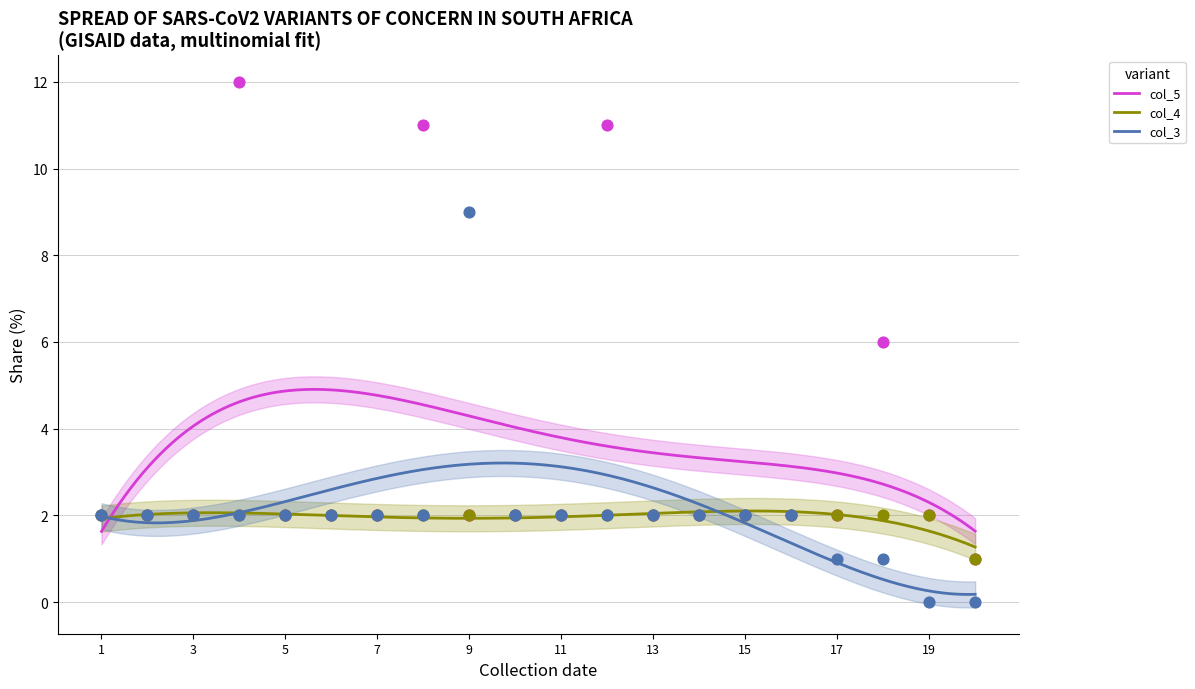

Is the value of col_4 at 13 greater than the value of col_5 at 15?

No